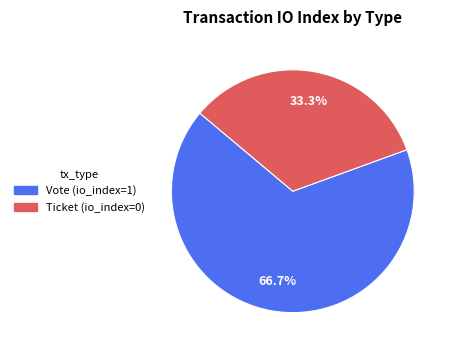

Which category has the smallest portion of the pie?

Ticket